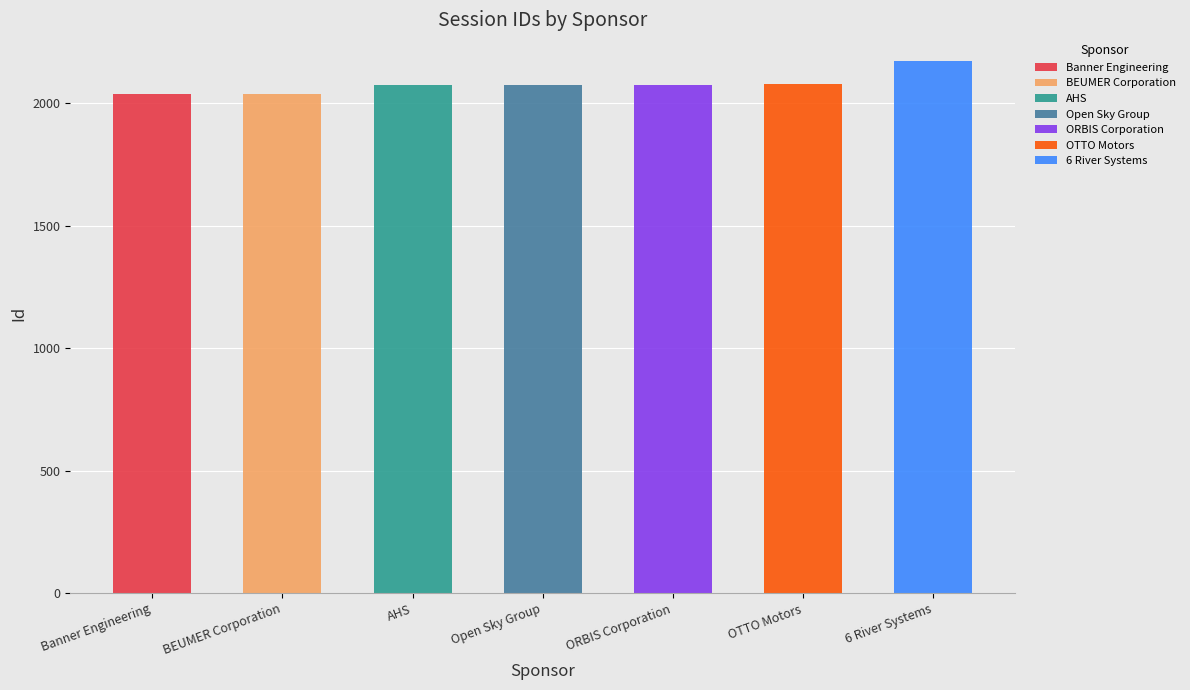

Rank the categories by value from highest to lowest.

6 River Systems, OTTO Motors, ORBIS Corporation, Open Sky Group, AHS, BEUMER Corporation, Banner Engineering